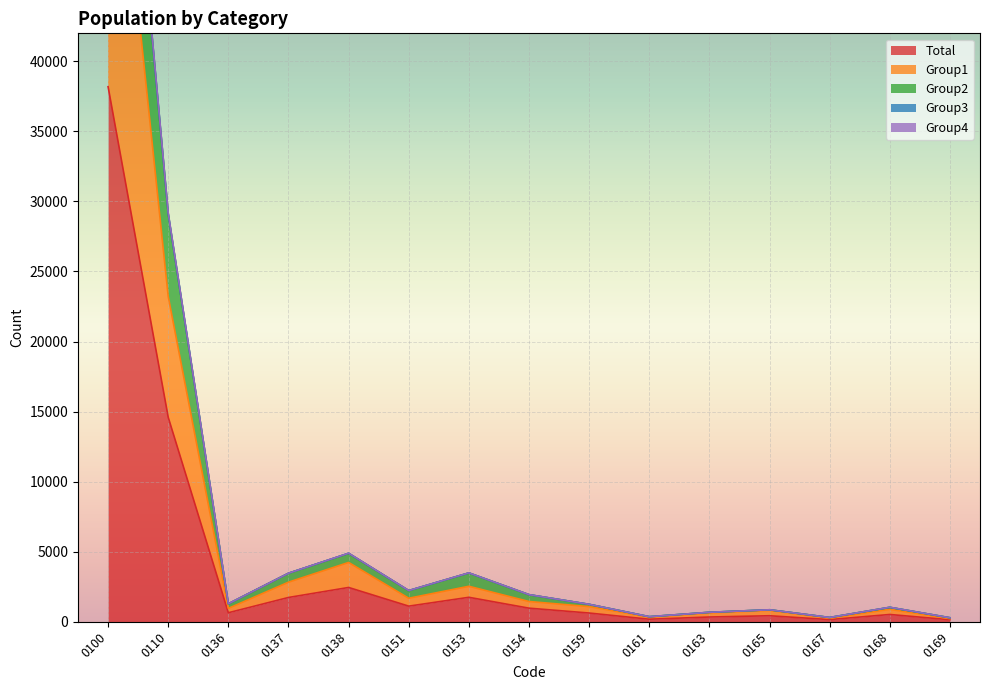

What is the maximum value for Total?

38190